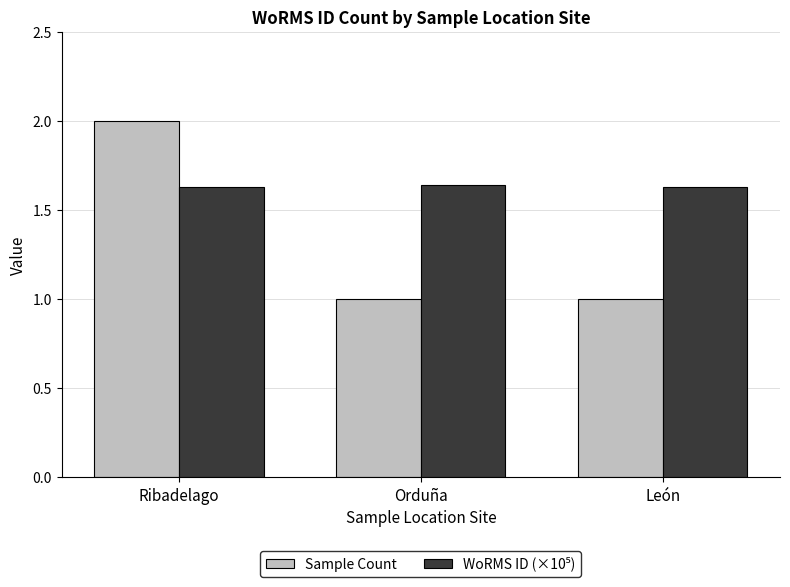

Which label corresponds to the largest value in the chart?

Ribadelago